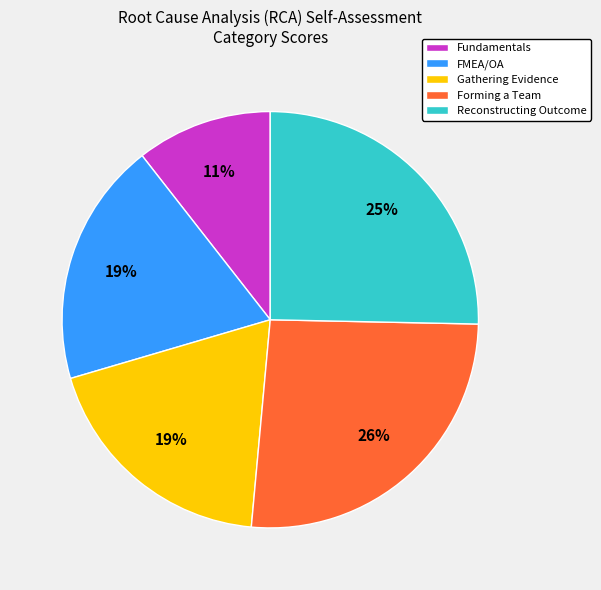

Does Gathering Evidence represent more than half of the total?

No